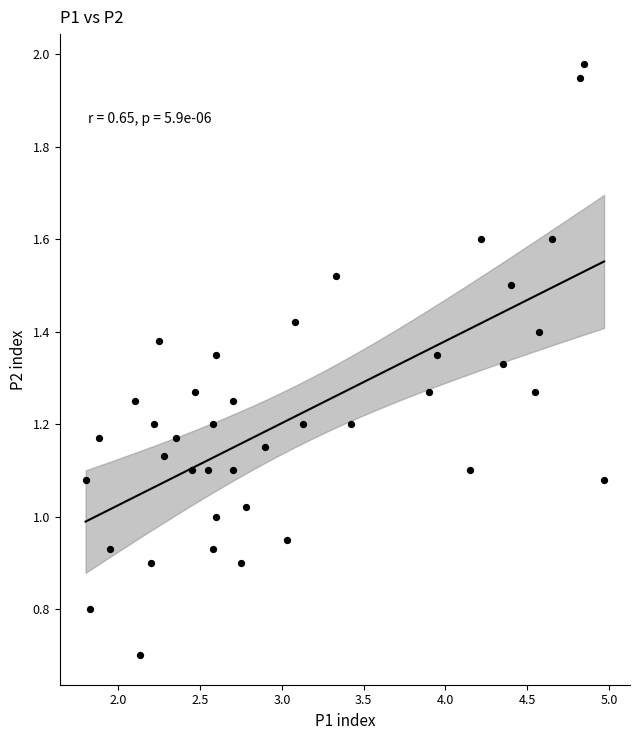

What is the range of X values (max minus min)?

3.2